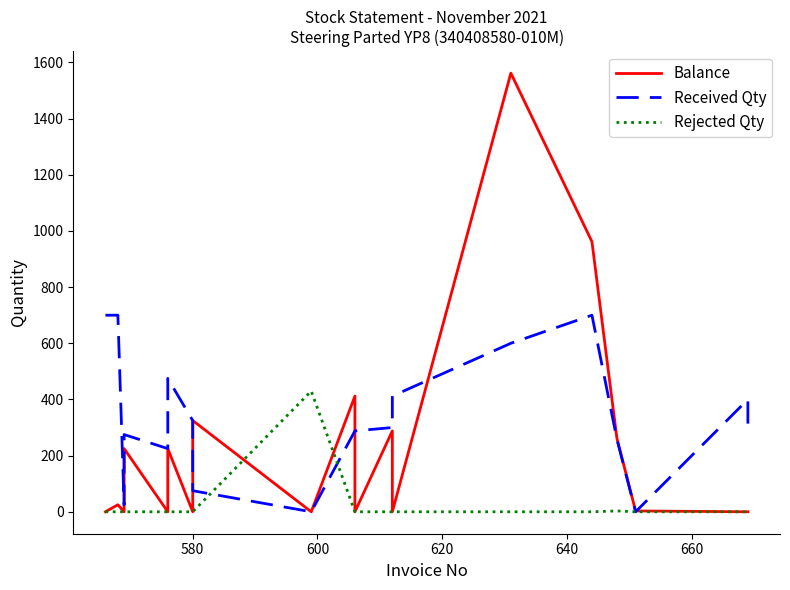

Reading left to right, list all the values displayed in this chart.

Balance: 0	25	0	225	0	225	0	325	0	412	0	288	0	1562	962	262	3	0	0
Received Qty: 700	700	25	275	225	475	325	75	0	288	288	300	412	600	700	259	0	400	300
Rejected Qty: 0	0	0	0	0	0	0	0	430	0	0	0	0	0	0	3	0	0	0